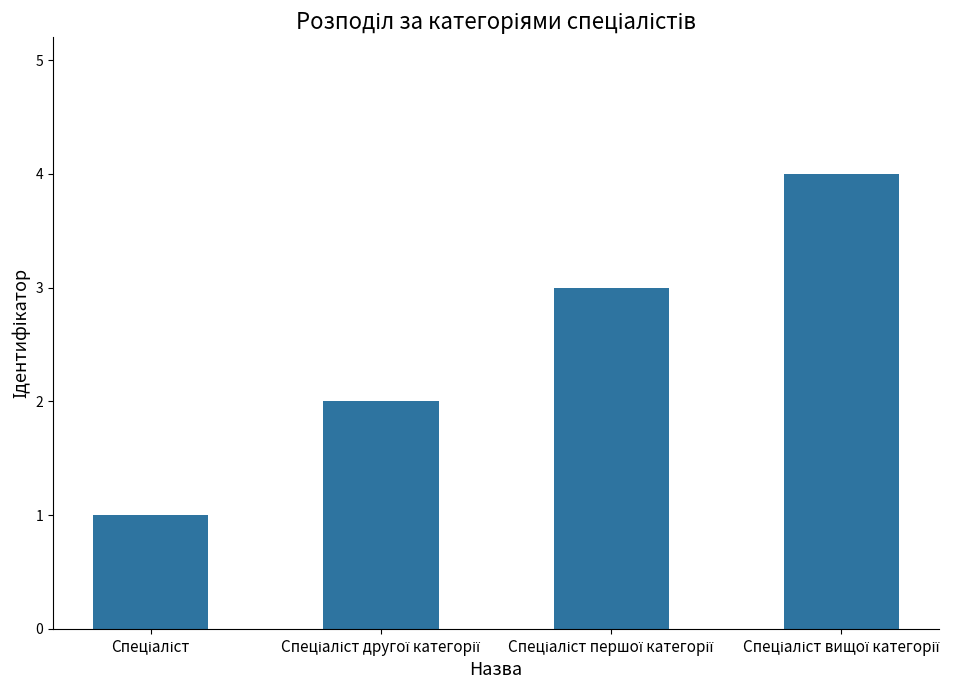

Count the number of categories in the chart.

4